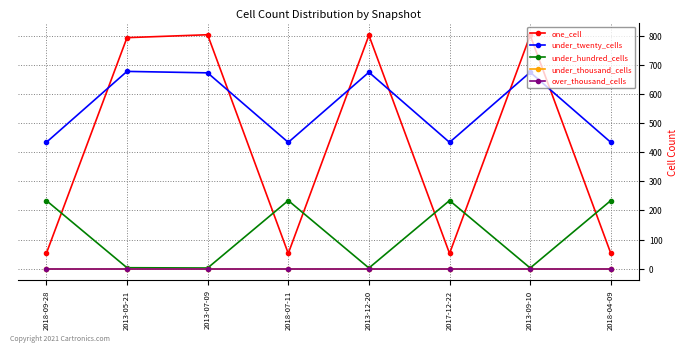

How many lines are shown in the chart?

5